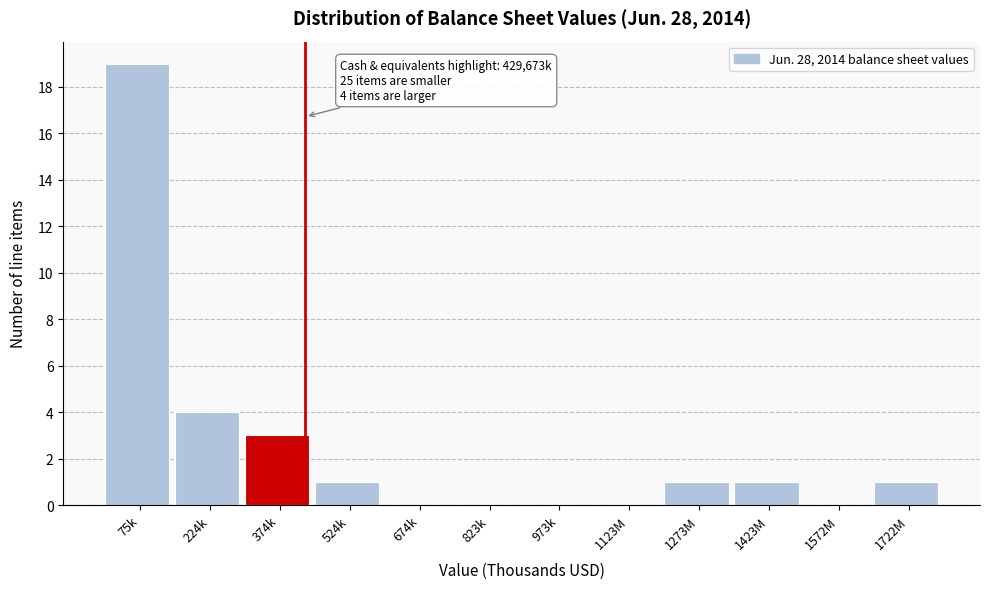

Reading left to right, extract all data points from this chart.

75k=19	224k=4	374k=3	524k=1	674k=0	823k=0	973k=0	1123M=0	1273M=1	1423M=1	1572M=0	1722M=1